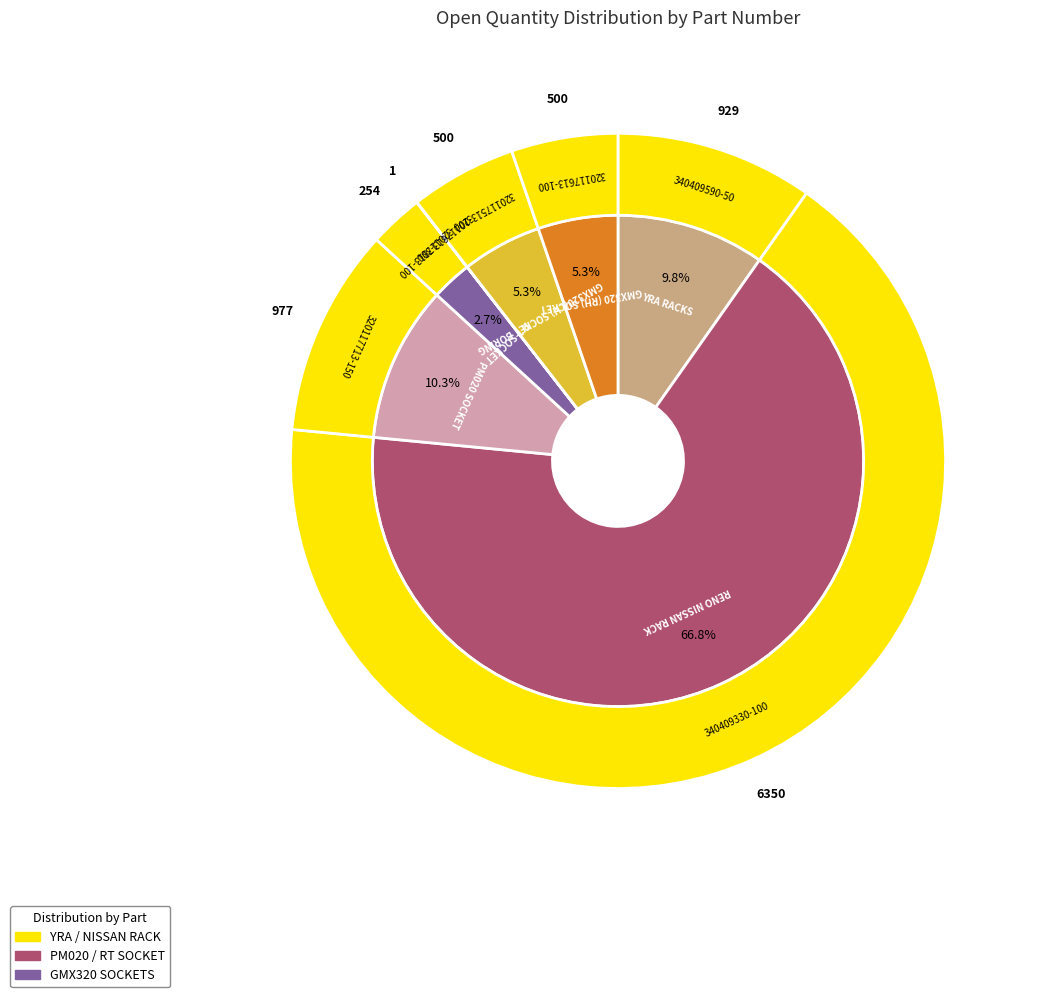

Count the number of slices in the pie.

7